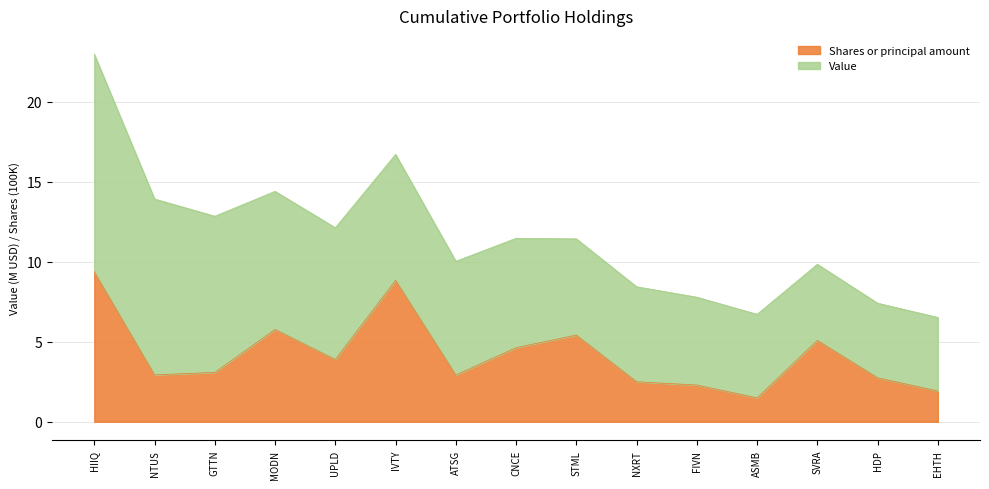

What is the greatest value displayed?

9.4